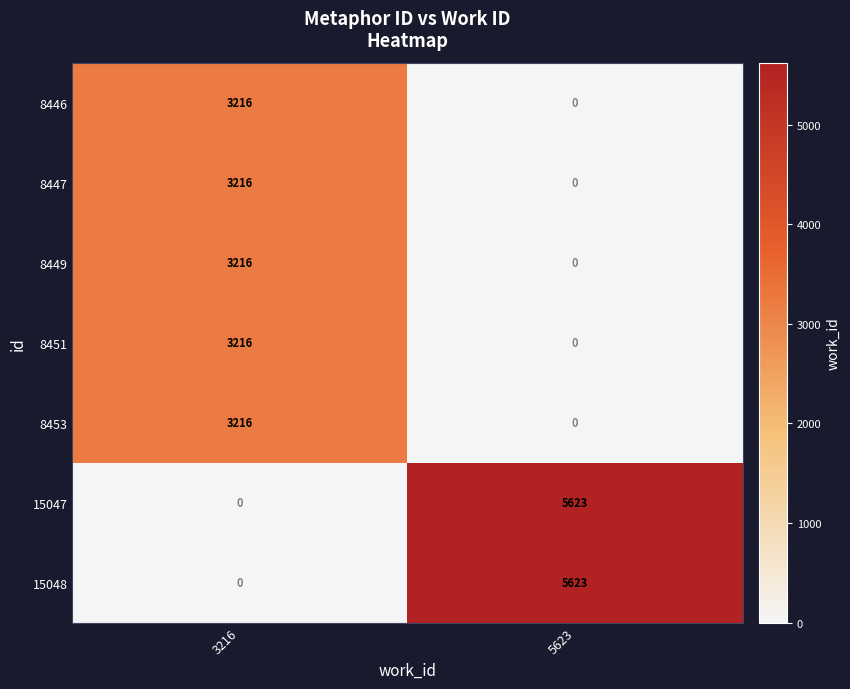

What is the spread (max minus min) of values at 5623?

5623